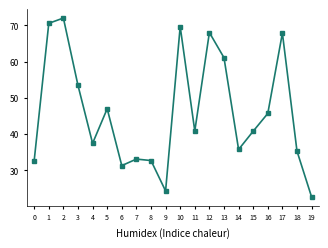

Count the number of values greater than 40.

11